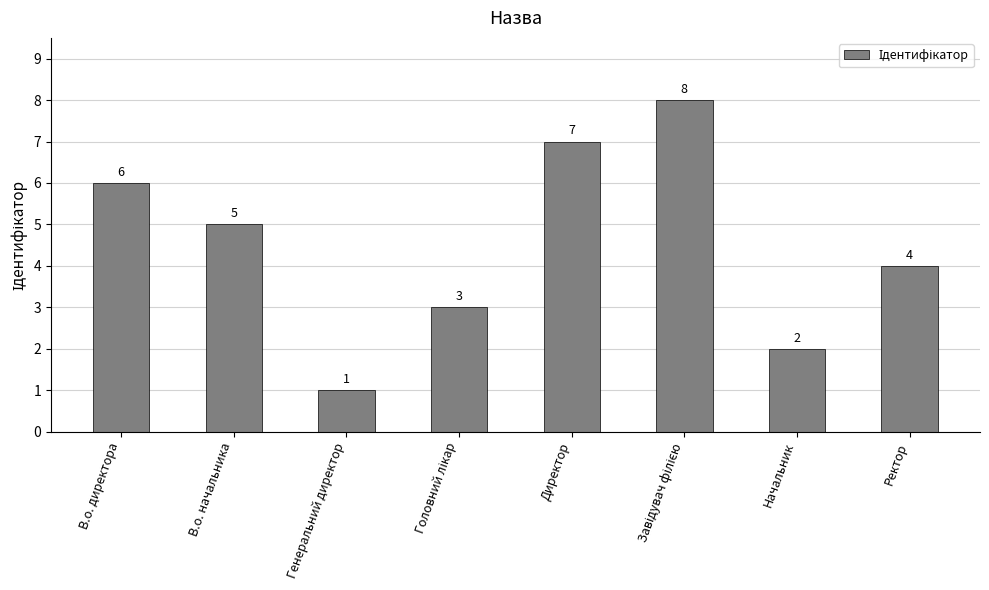

How many data points are less than 5?

4